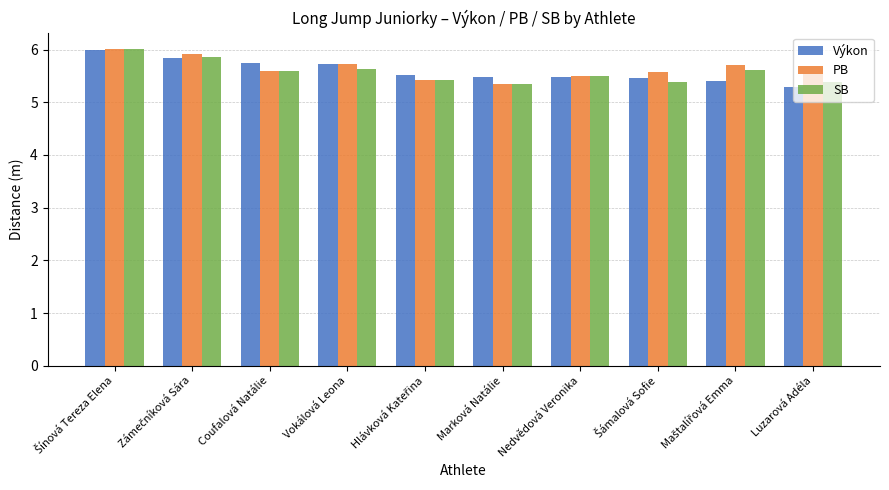

At which label is PB closest to 5?

Marková Natálie